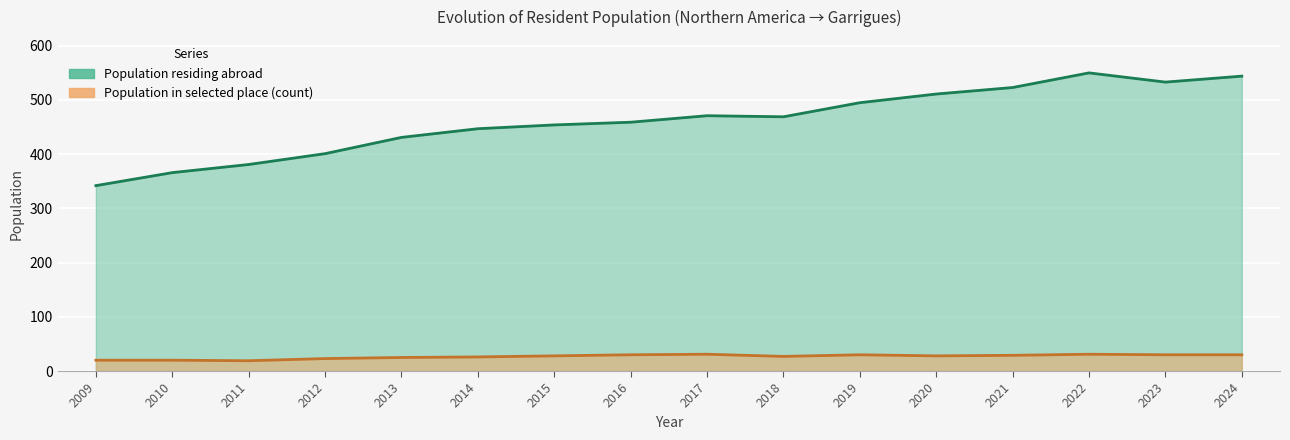

What is the spread (max minus min) of values at 2010?

346